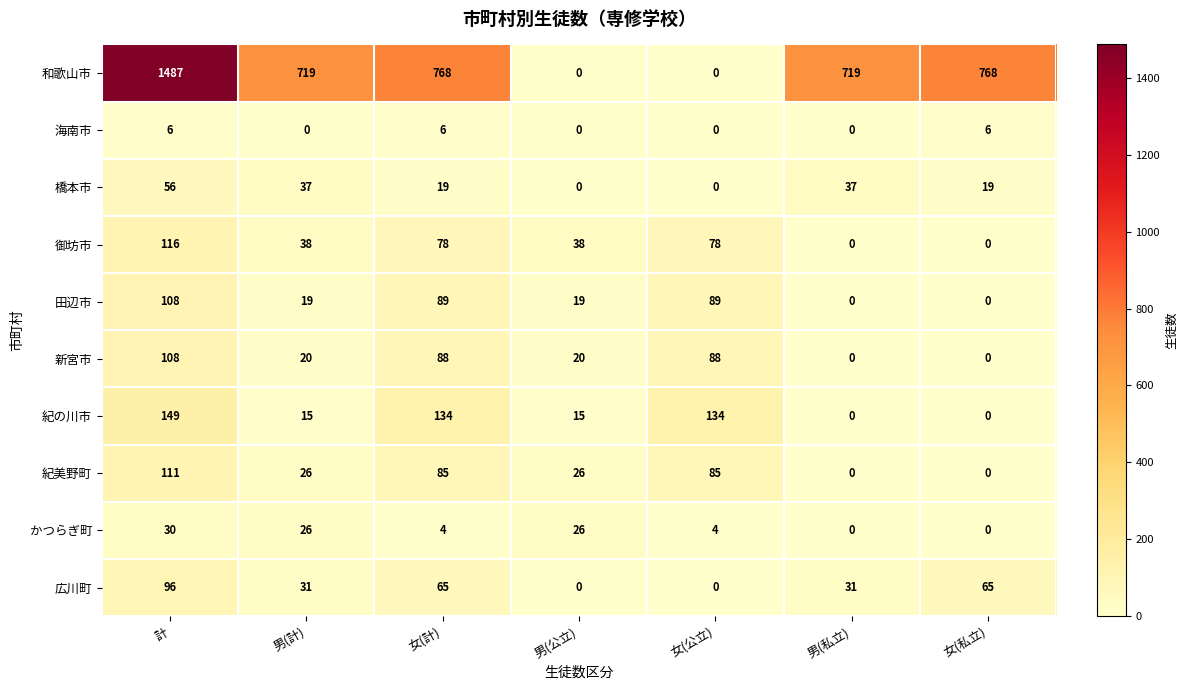

What is the difference between the highest and lowest values at 女(計)?

764